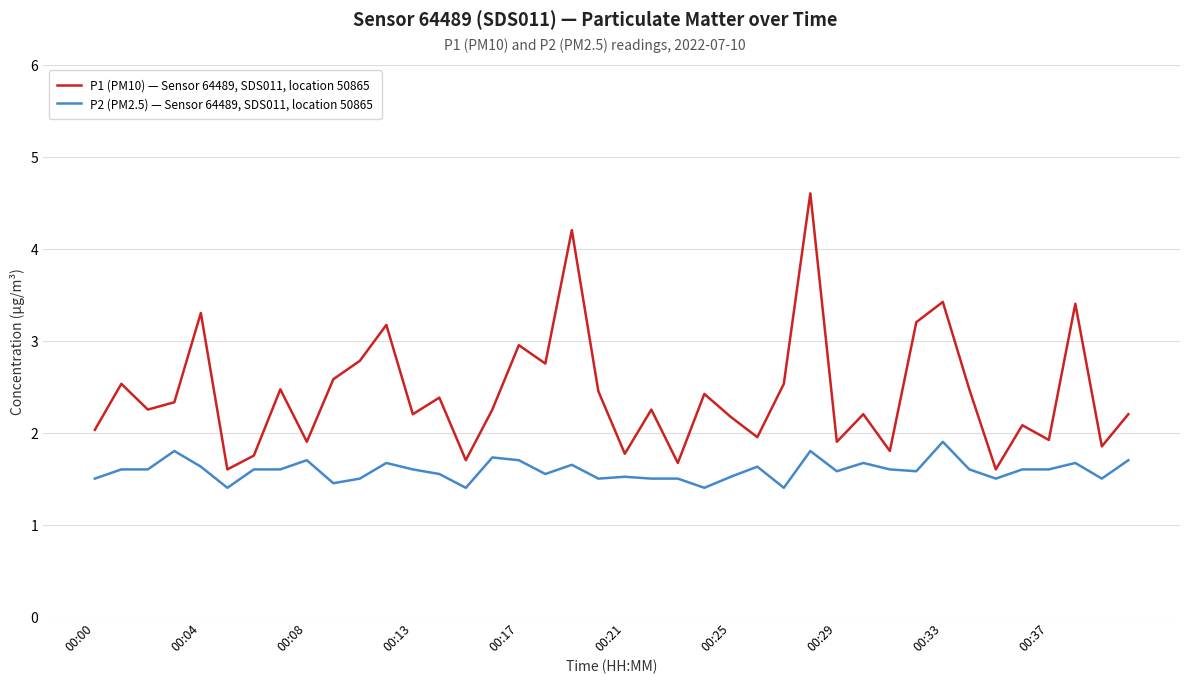

What is the difference between the second highest and minimum values in the P2 (PM2.5) — Sensor 64489, SDS011, location 50865 series?

0.4